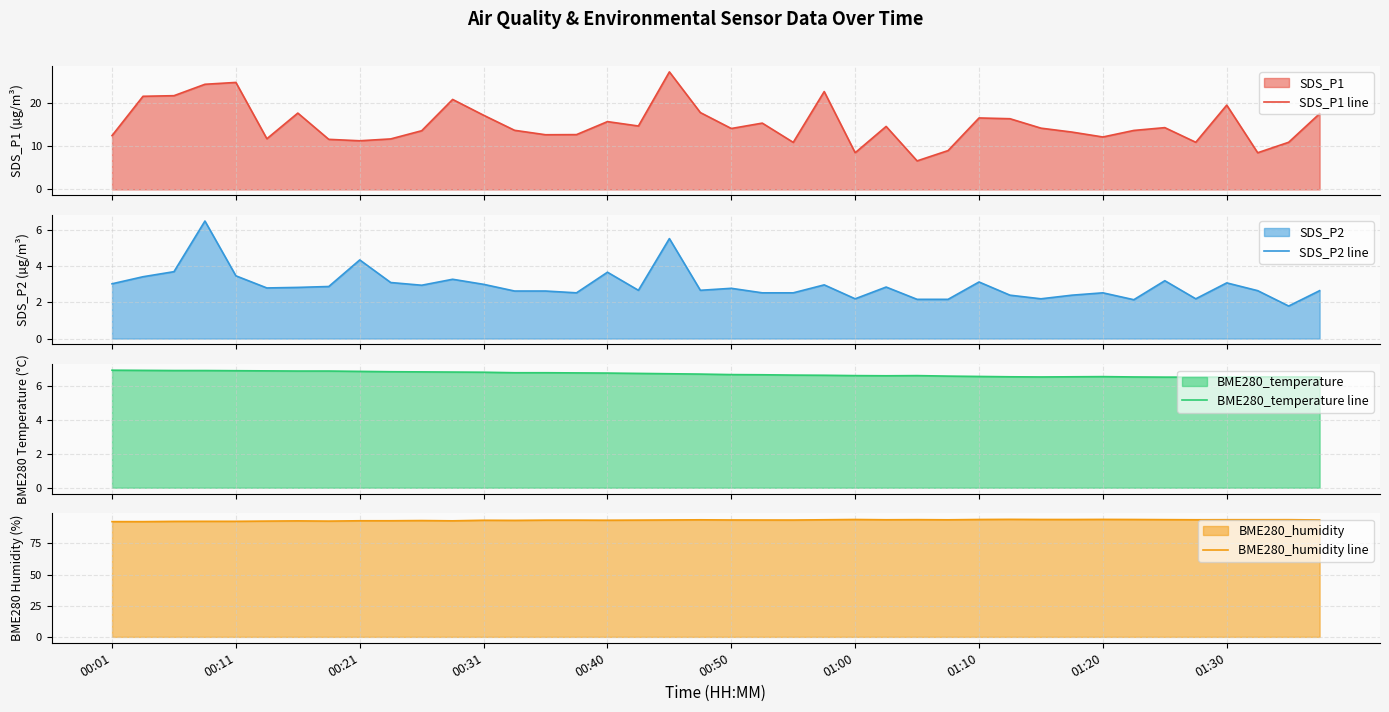

What is the difference between the maximum and minimum values in the SDS_P1 line series?

20.7